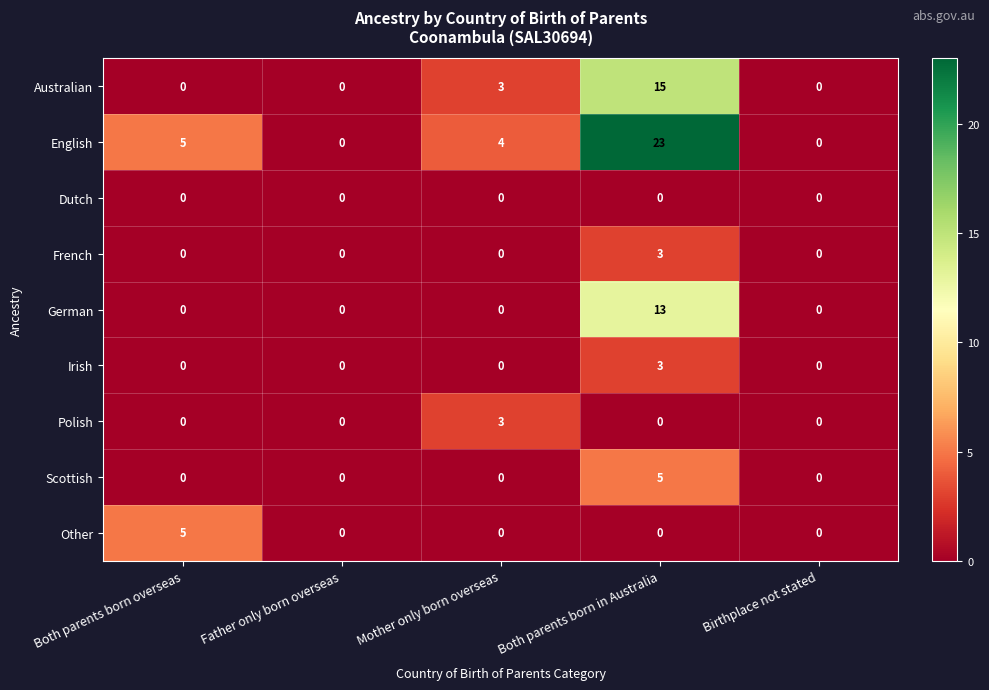

What is the average value of the Australian series?

4